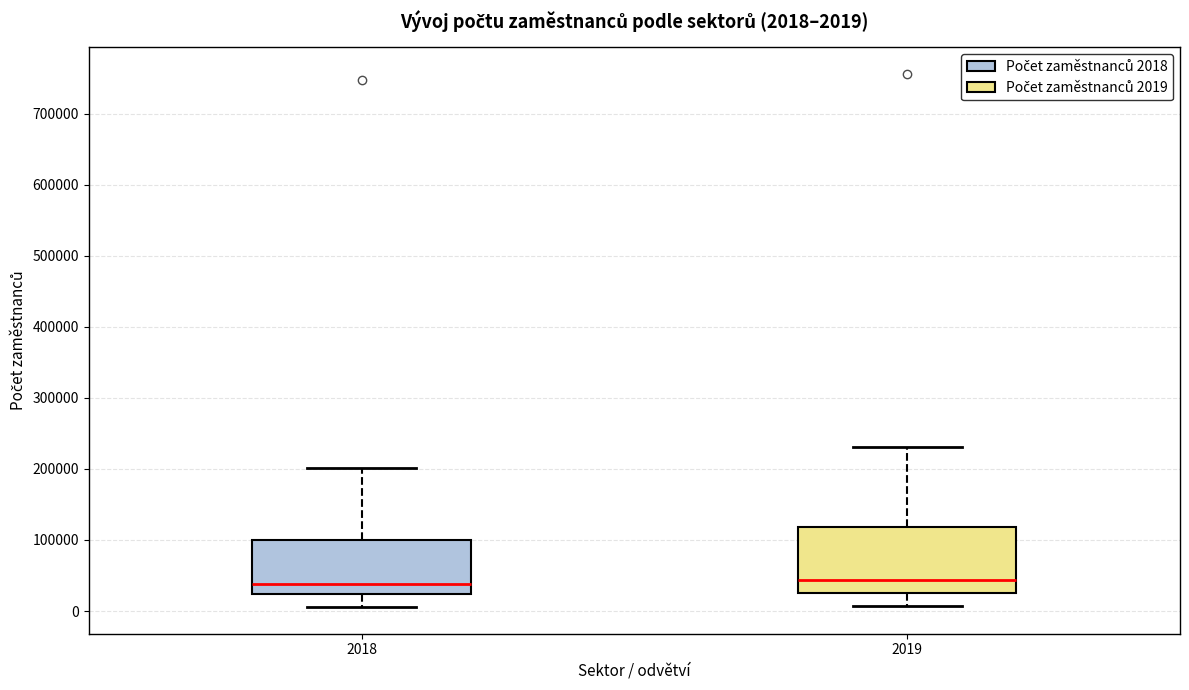

Comparing the boxes themselves (not the whiskers), which one is the tallest?

2019